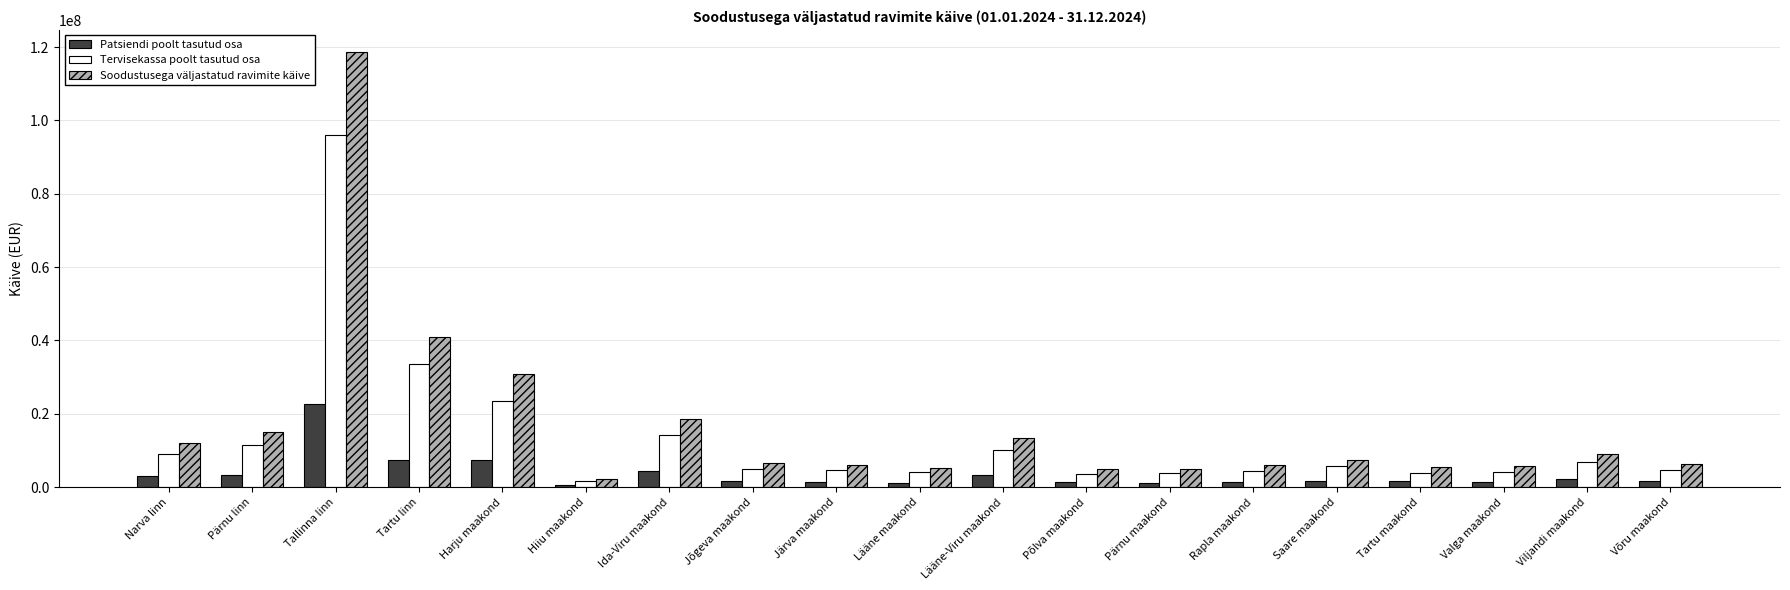

What is the difference between the highest and lowest values at Tallinna linn?

96090481.3